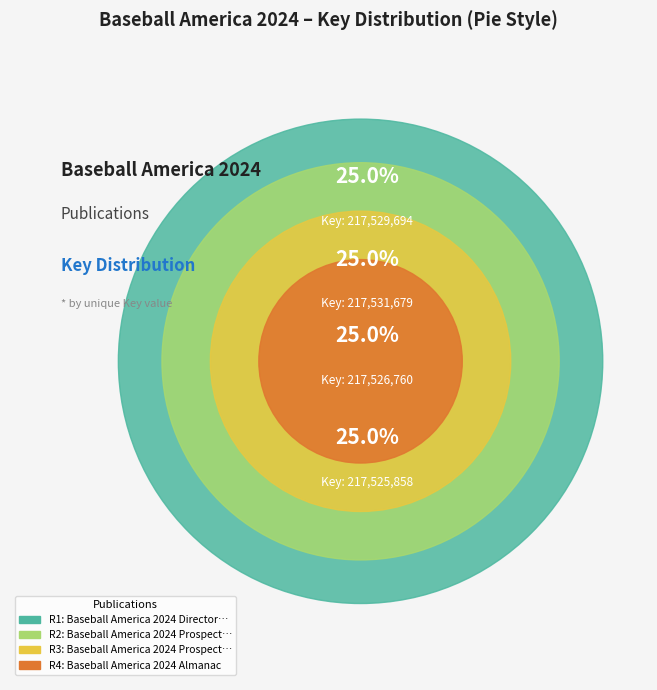

What percentage is the Baseball America 2024 Almanac slice, to the nearest percent?

25%